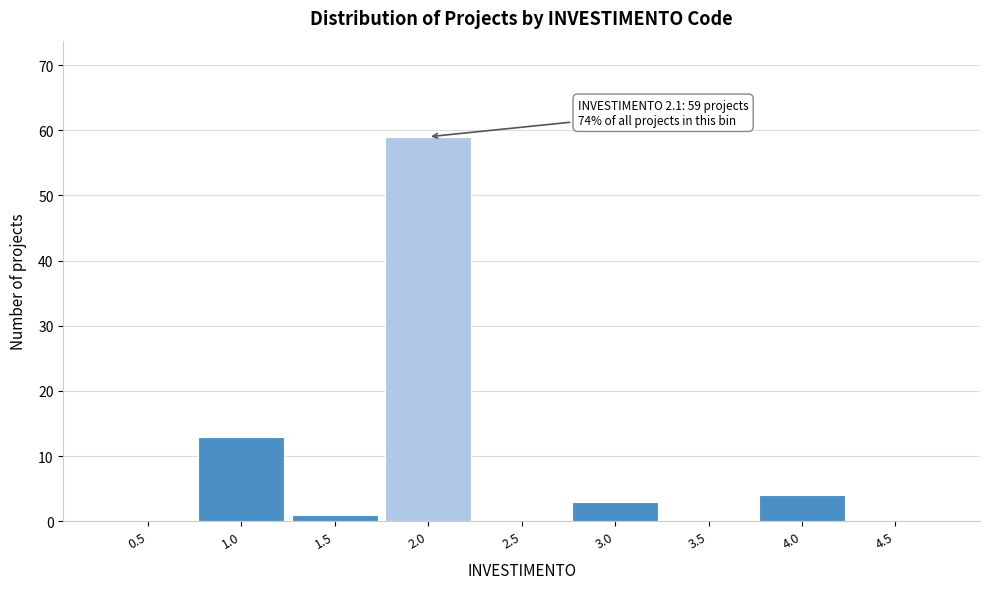

Reading right to left, list all the values displayed in this chart.

4.5=0	4.0=4	3.5=0	3.0=3	2.5=0	2.0=59	1.5=1	1.0=13	0.5=0